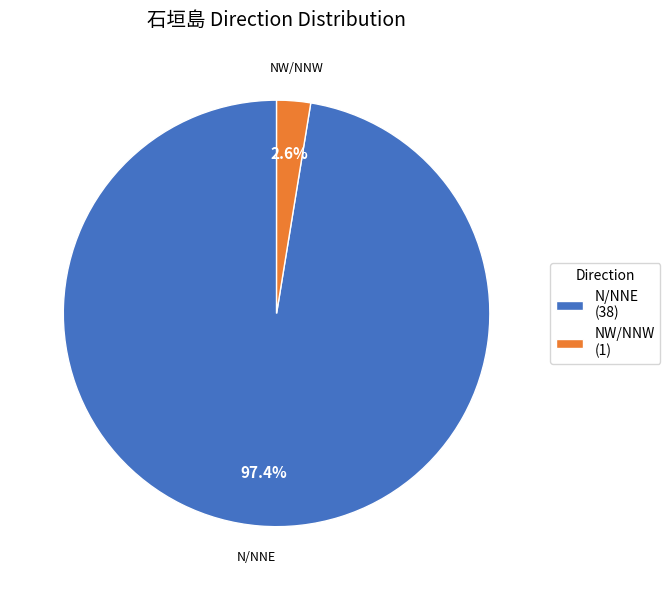

Rank the categories by value from highest to lowest.

N/NNE (38), NW/NNW (1)